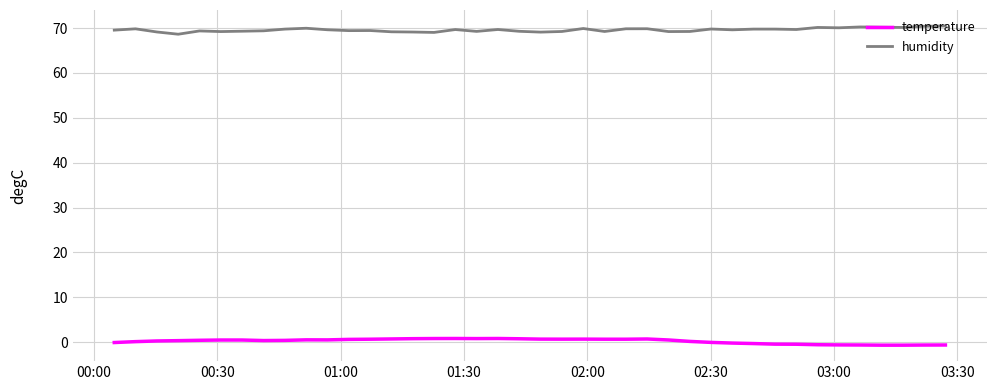

What is the maximum value shown in the chart?

70.5